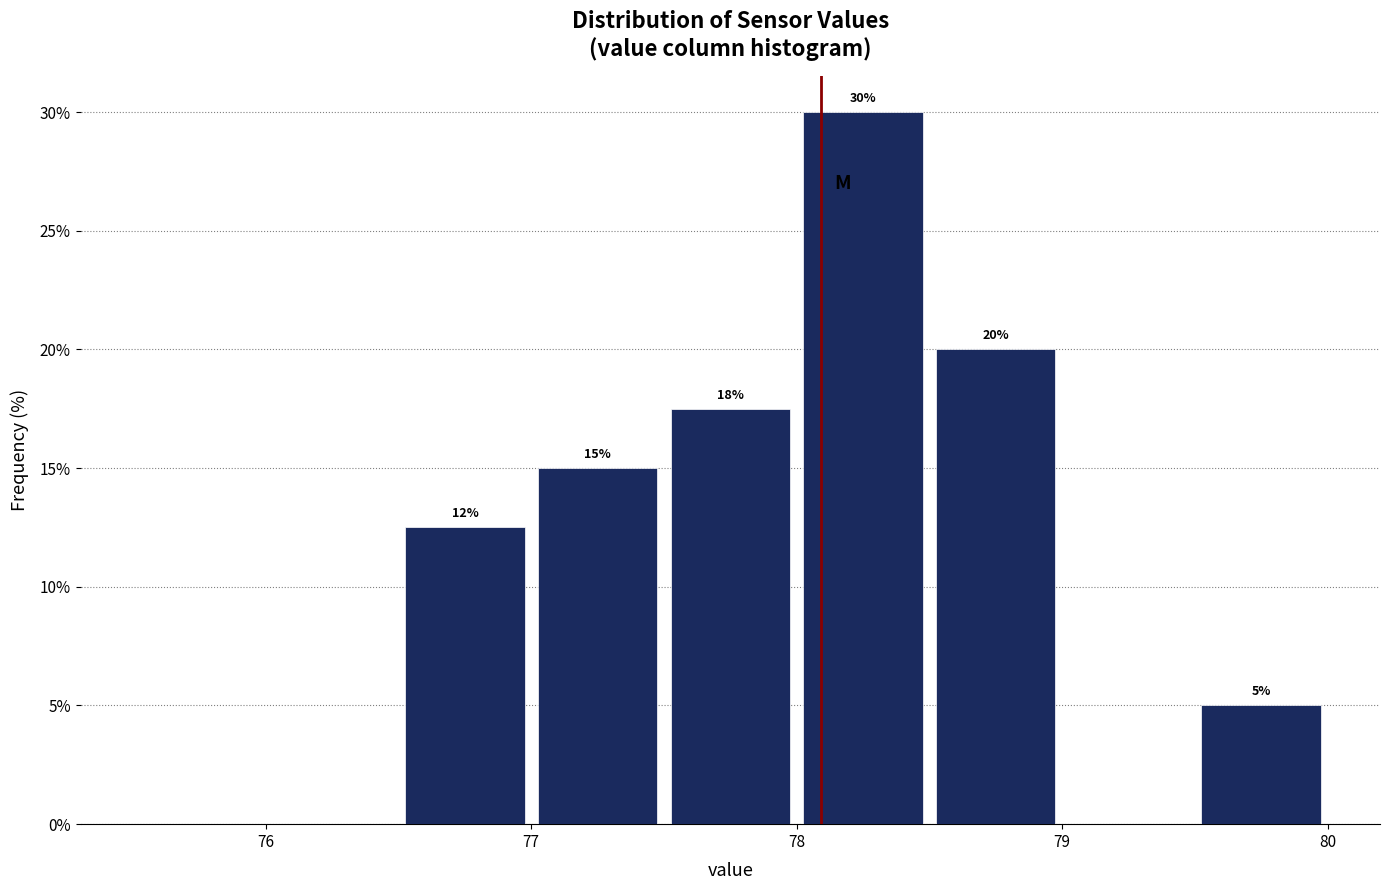

Which range on the x-axis has the tallest bar?

78.0 to 78.5